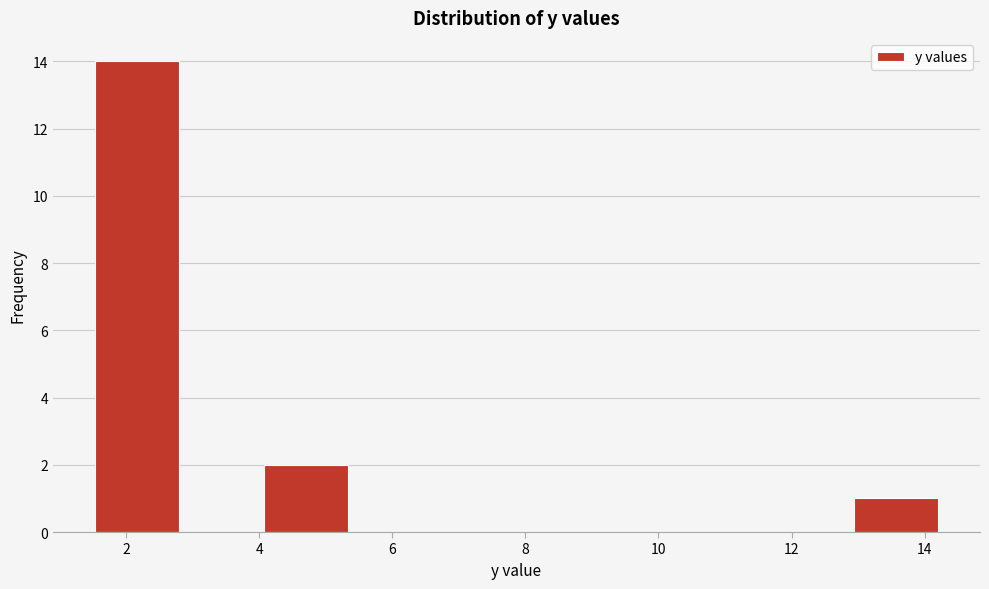

Reading left to right, list every bar in this chart as the range it spans on the x-axis followed by its height. Neither the bar edges nor the heights are printed on the chart, so give them approximately, as read against the axes.

1.6 to 2.8: 14
2.8 to 4.0: 0
4.0 to 5.4: 2
5.4 to 6.6: 0
6.6 to 7.8: 0
7.8 to 9.2: 0
9.2 to 10.4: 0
10.4 to 11.6: 0
11.6 to 13.0: 0
13.0 to 14.2: 1